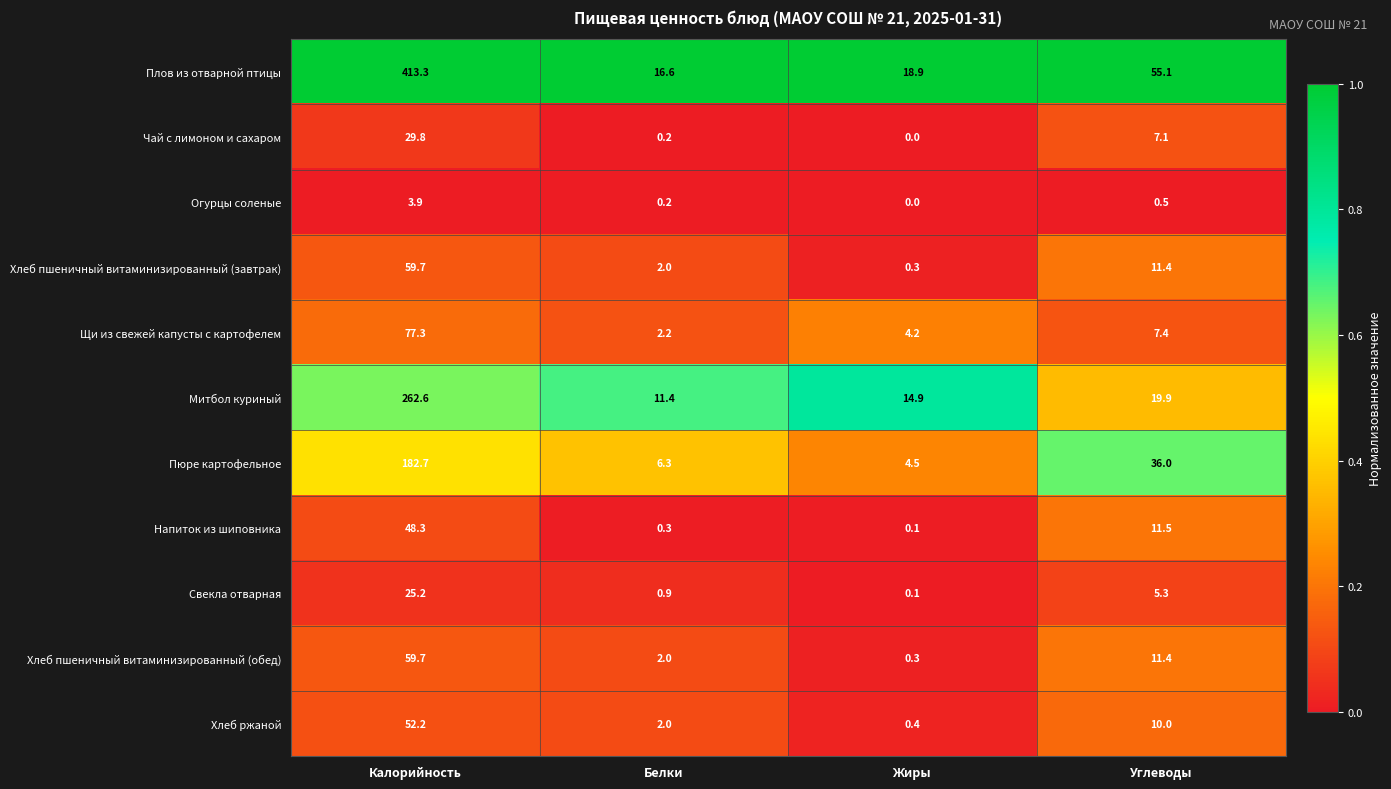

Read the Напиток из шиповника value at Белки.

0.3